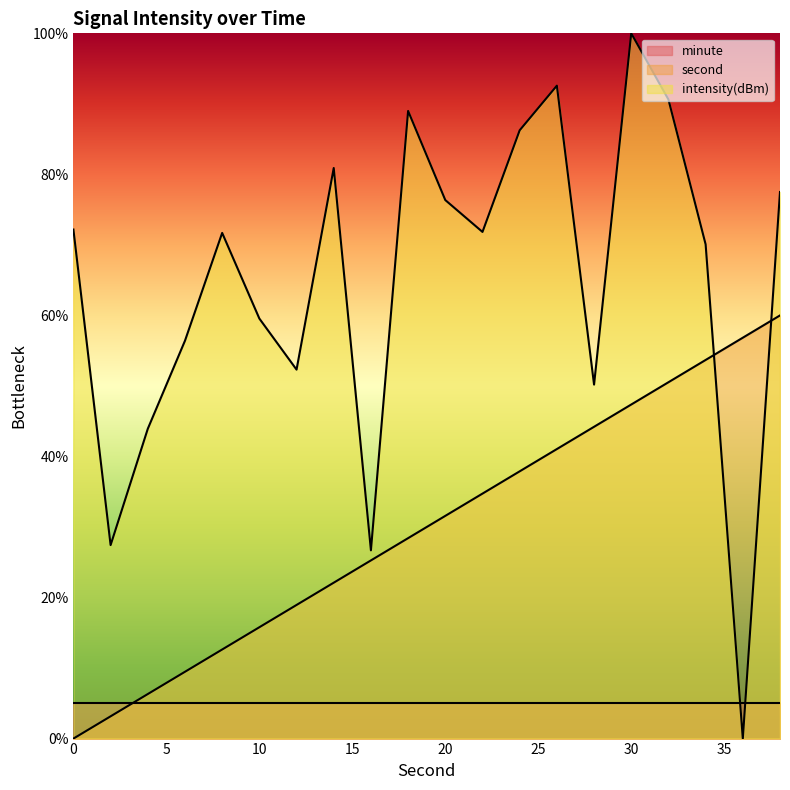

What is the sum of the intensity(dBm) values at 10 and 0?

131.7